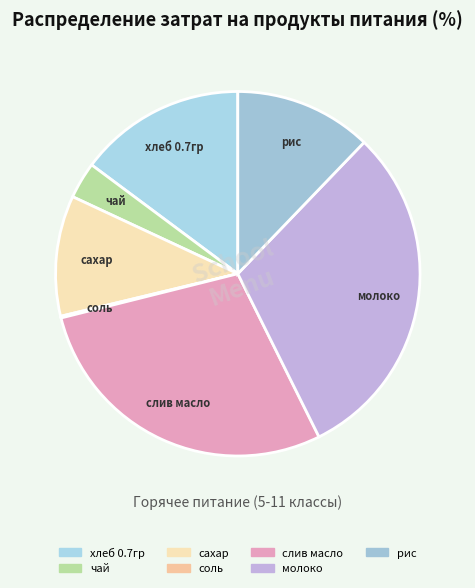

Does хлеб 0.7гр represent more than half of the total?

No